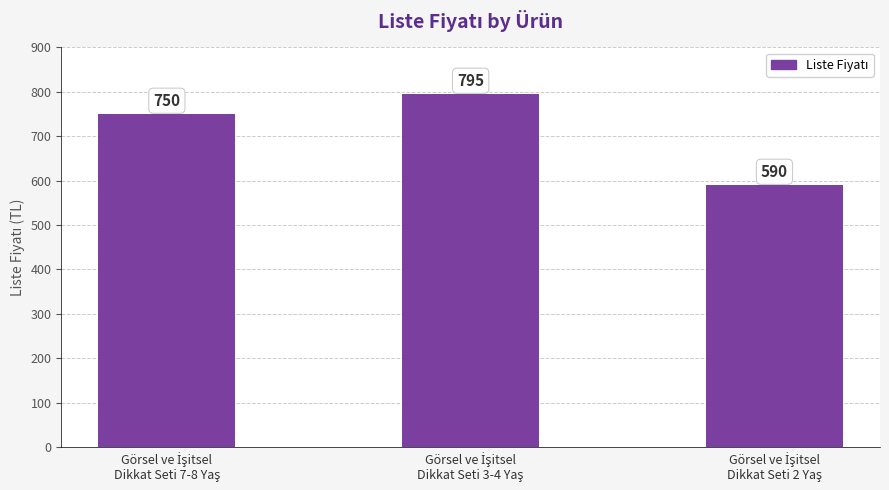

Reading left to right, transcribe all the data shown in this chart.

750	795	590